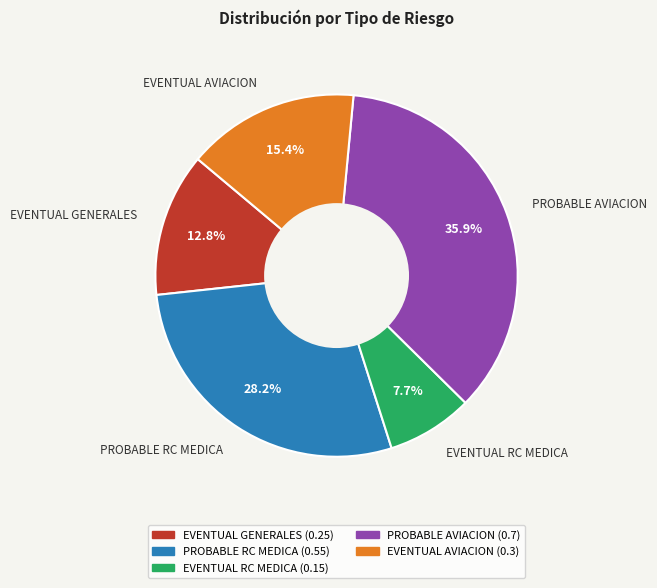

Is there any slice that represents more than half of the pie?

No